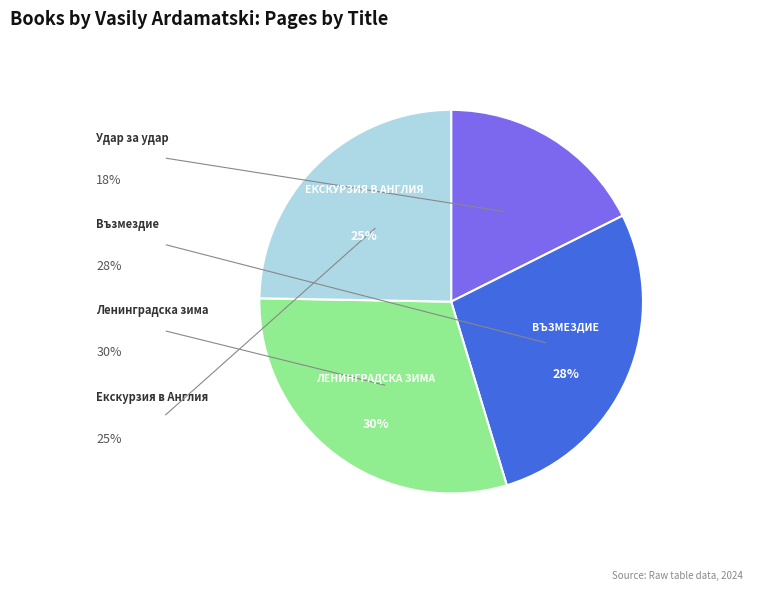

Does any single category account for the majority?

No